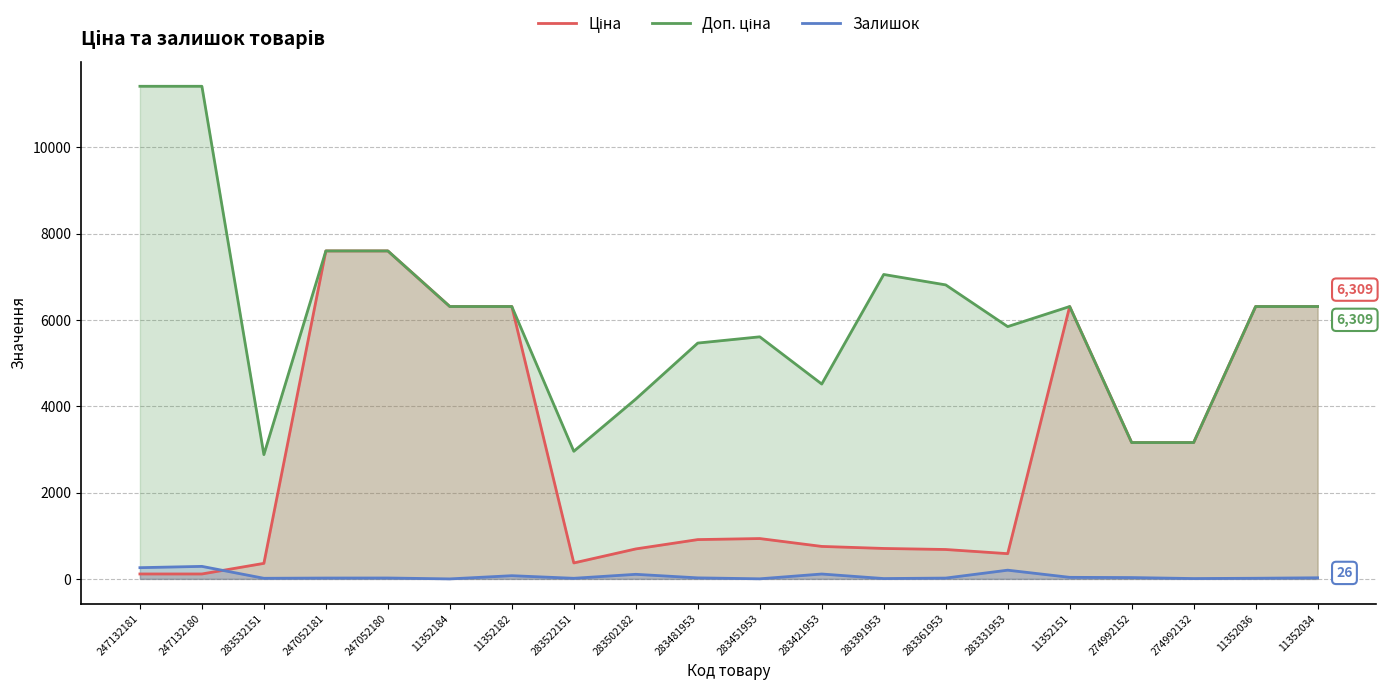

Rank the series by their average value, from lowest to highest.

Залишок, Ціна, Доп. ціна